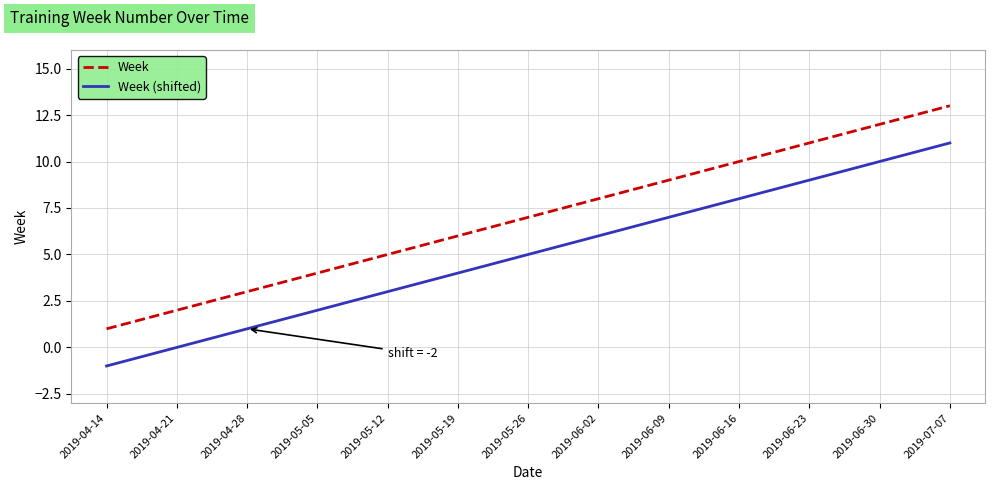

What position from the left is 2019-05-26?

7